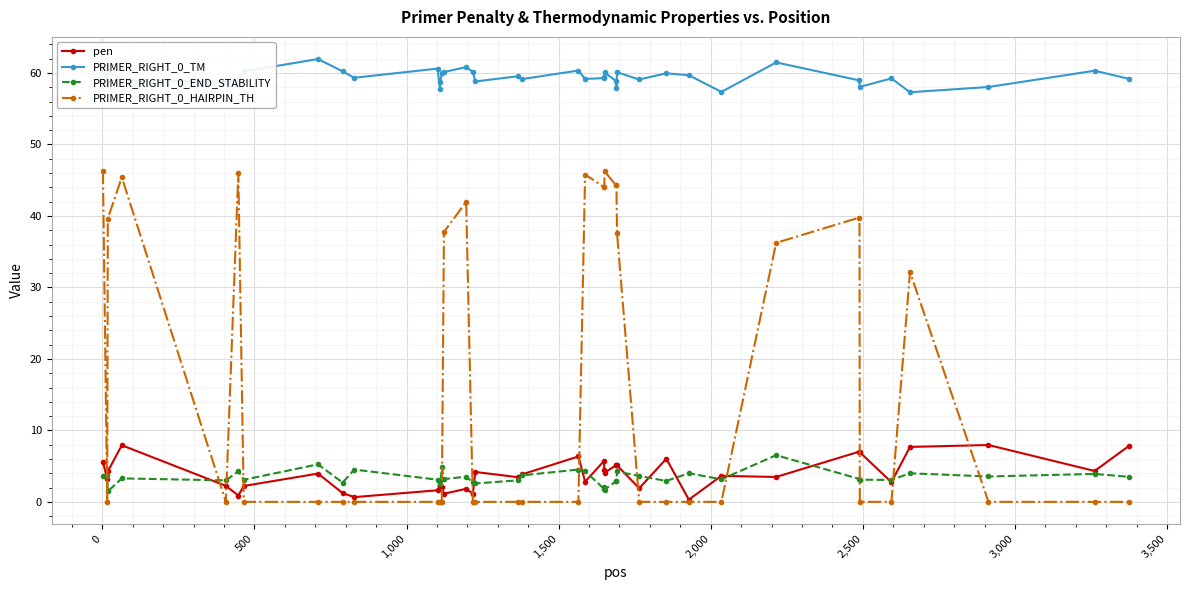

What is the value of the PRIMER_RIGHT_0_HAIRPIN_TH point at the 1st from the left?

46.3